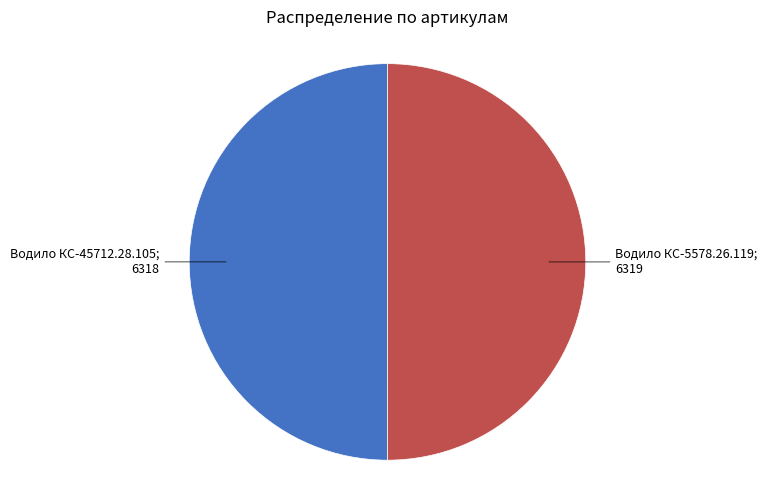

How many segments does this pie chart have?

2